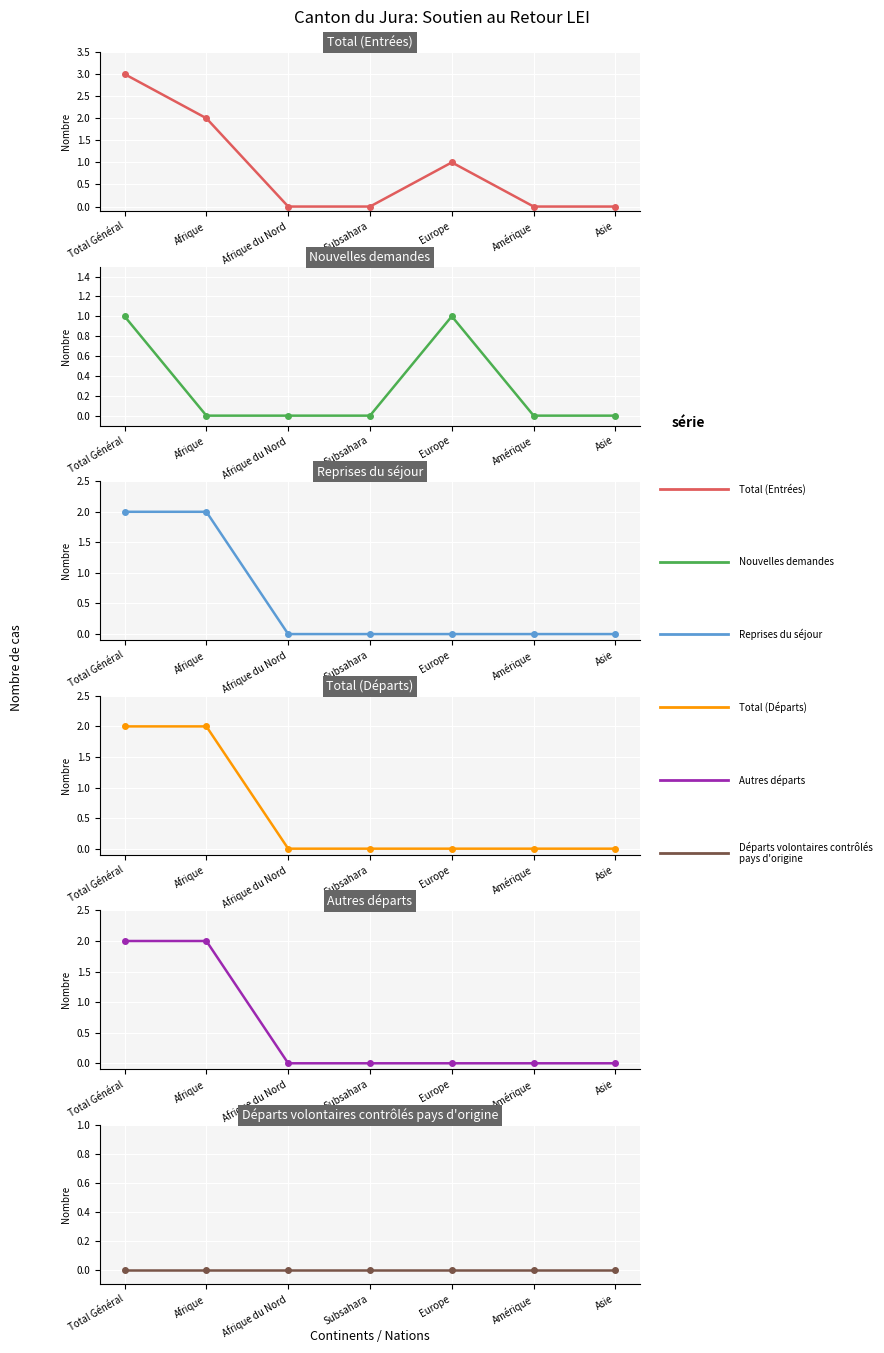

Count the number of categories in the chart.

7